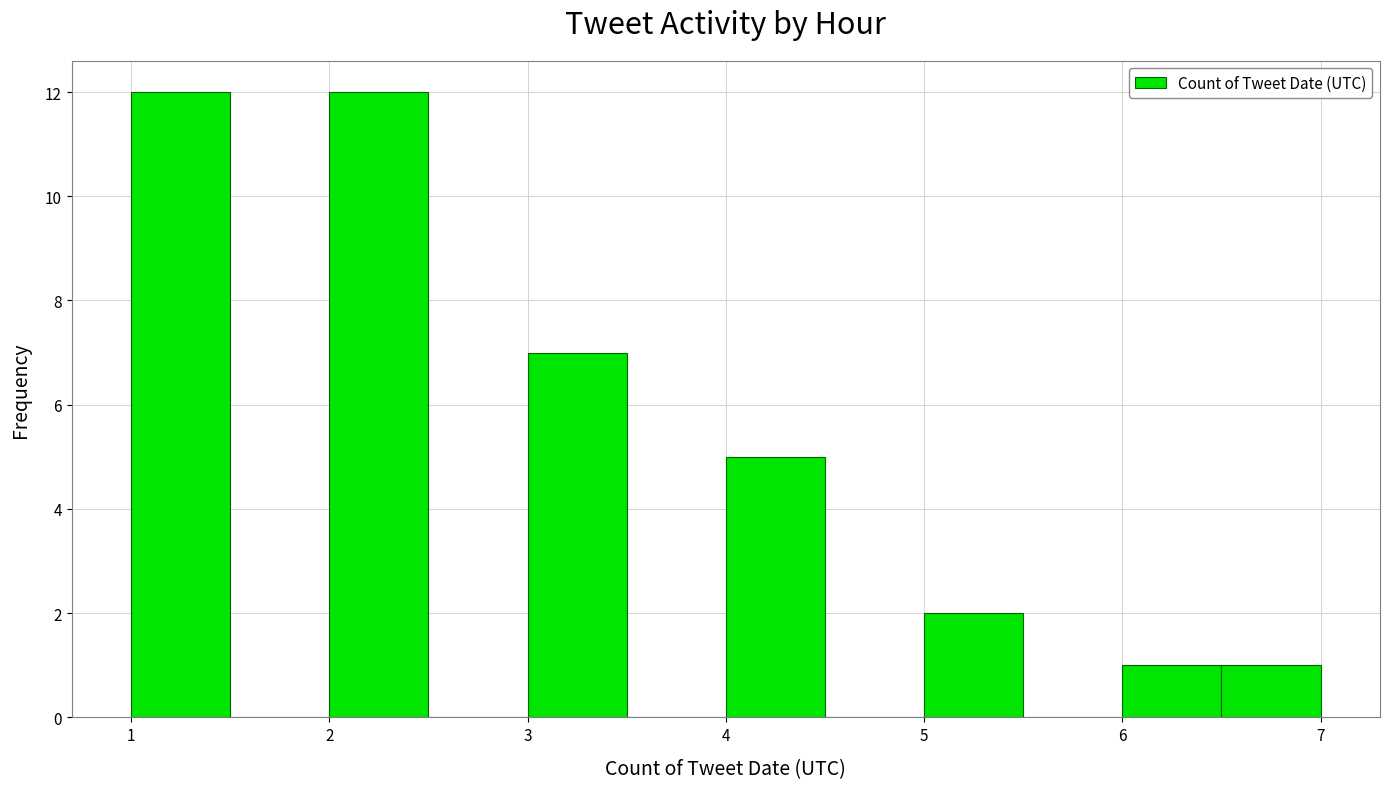

Reading left to right, list every bar in this chart as the range it spans on the x-axis followed by its height. The values are not printed on the chart, so give them approximately, as read against the axis.

1.0 to 1.5: 12
1.5 to 2.0: 0
2.0 to 2.5: 12
2.5 to 3.0: 0
3.0 to 3.5: 7
3.5 to 4.0: 0
4.0 to 4.5: 5
4.5 to 5.0: 0
5.0 to 5.5: 2
5.5 to 6.0: 0
6.0 to 6.5: 1
6.5 to 7.0: 1